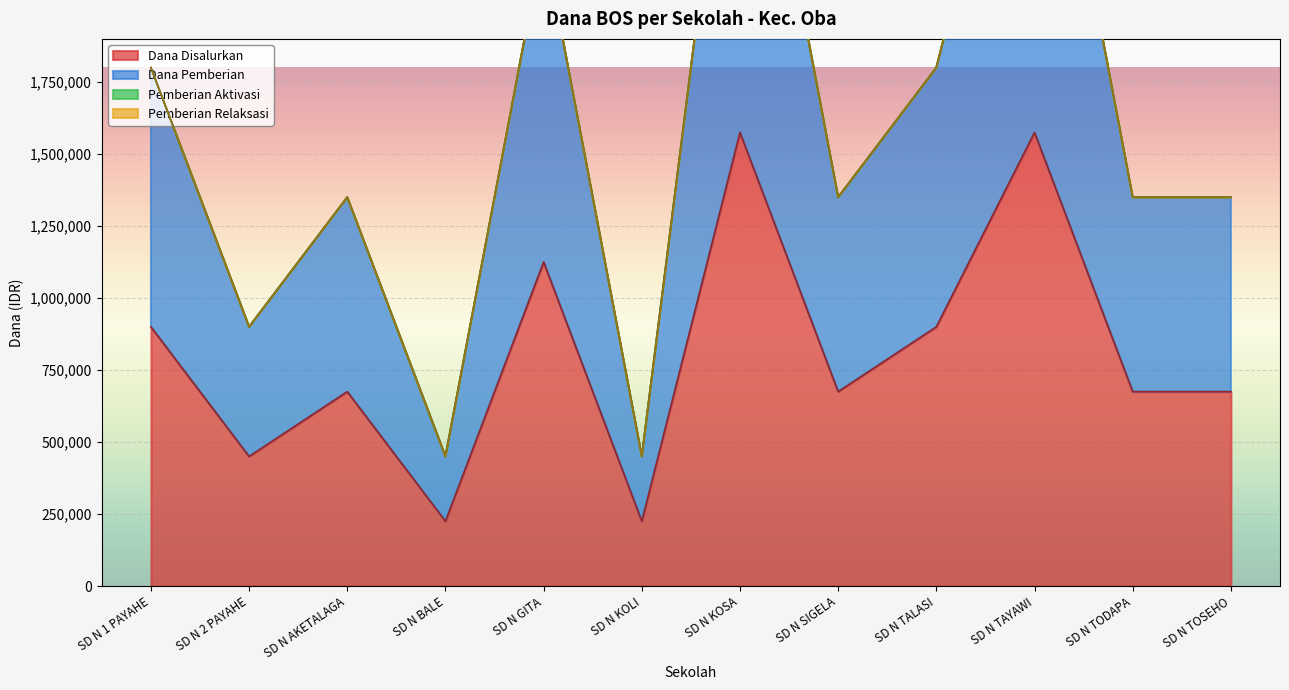

Rank the categories by Dana Disalurkan value from highest to lowest.

SD N KOSA, SD N TAYAWI, SD N GITA, SD N 1 PAYAHE, SD N TALASI, SD N AKETALAGA, SD N SIGELA, SD N TODAPA, SD N TOSEHO, SD N 2 PAYAHE, SD N BALE, SD N KOLI